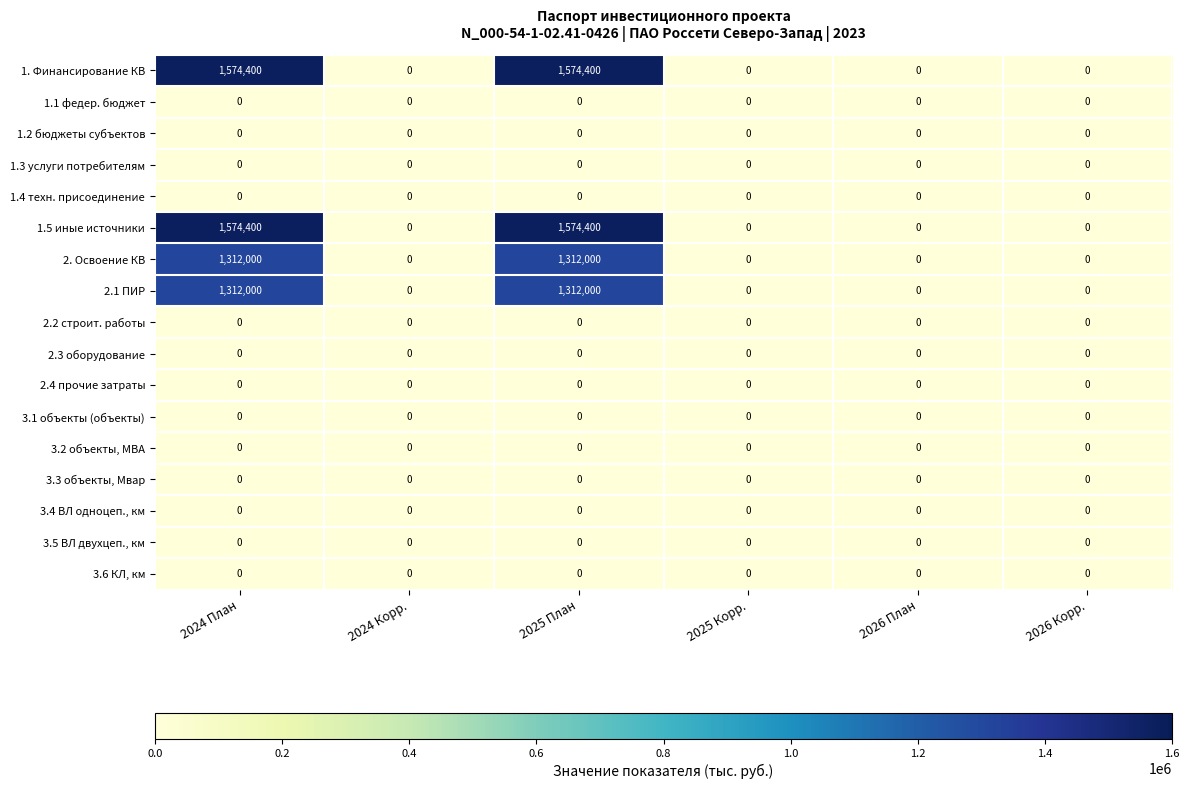

True or false: 1.2 бюджеты субъектов has a value of 0 at 2025 План.

True